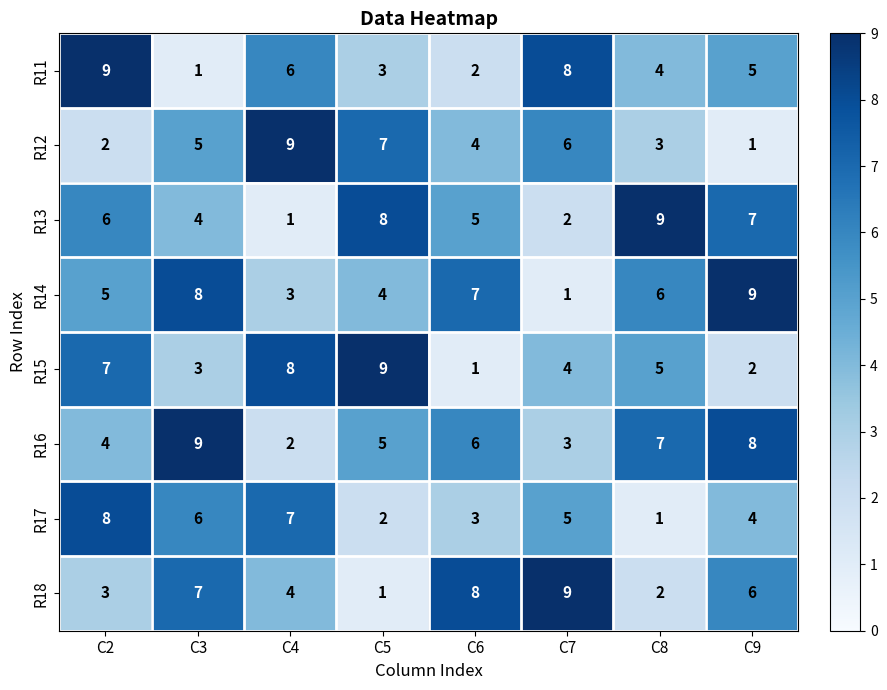

What is the sum of all R17 values?

36